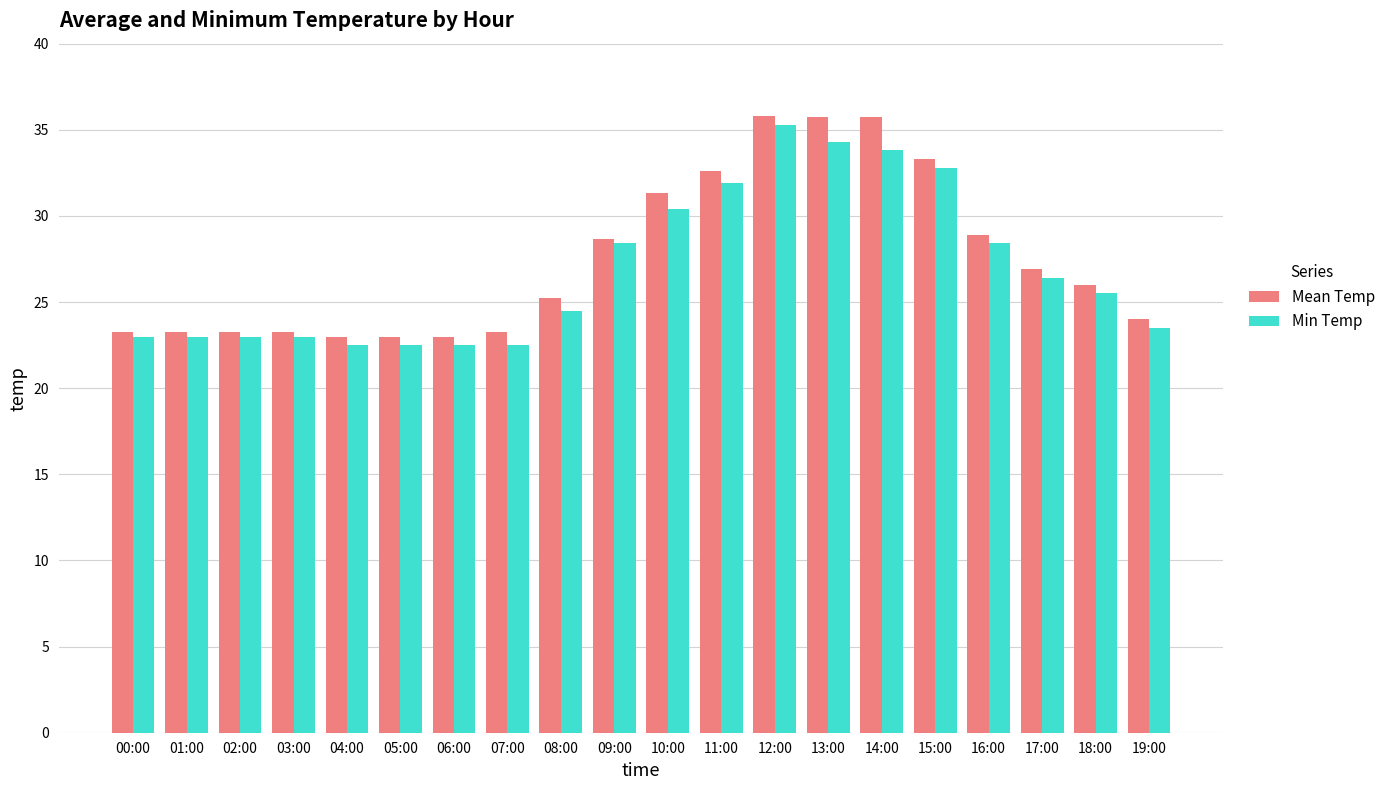

What is the lowest value of the Mean Temp series?

23.0